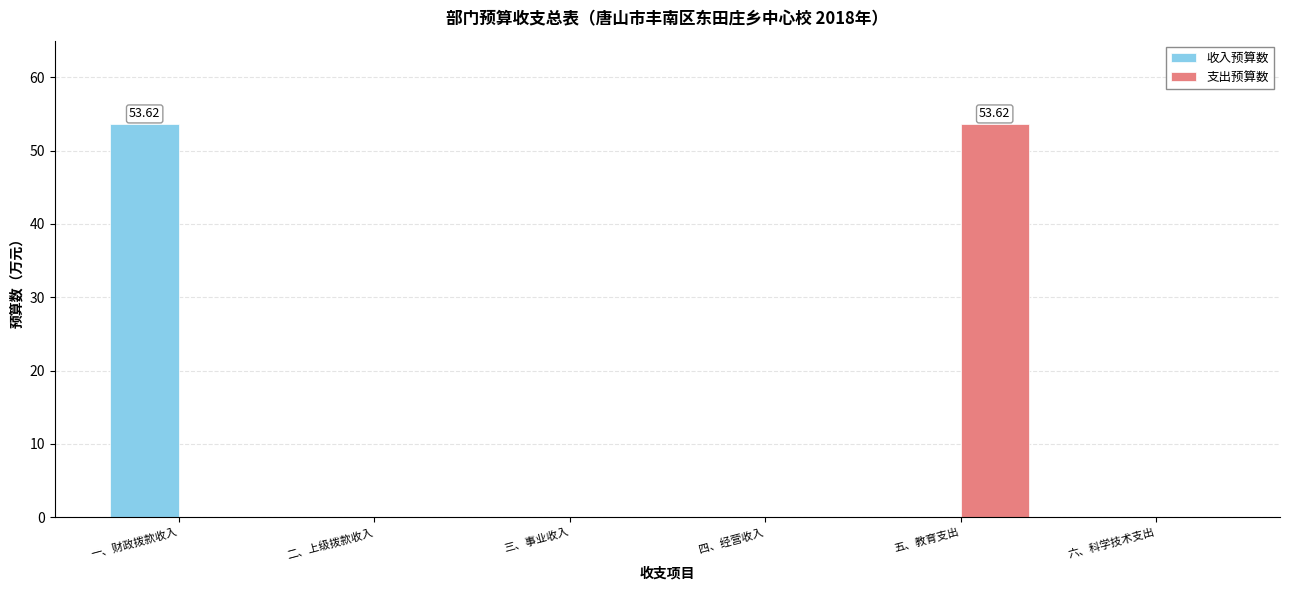

Is the value of 支出预算数 at 五、教育支出 greater than the value of 收入预算数 at 二、上级拨款收入?

Yes